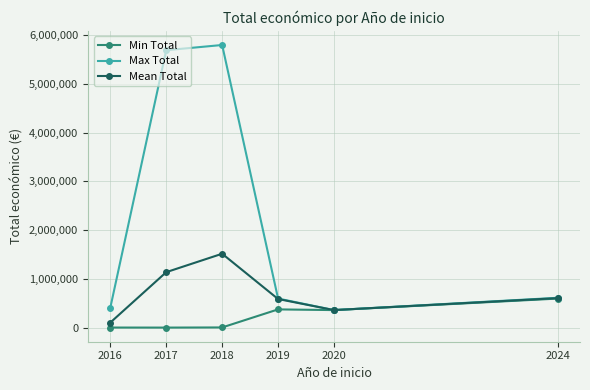

Rank the series at 2018 from highest to lowest value.

Max Total, Mean Total, Min Total